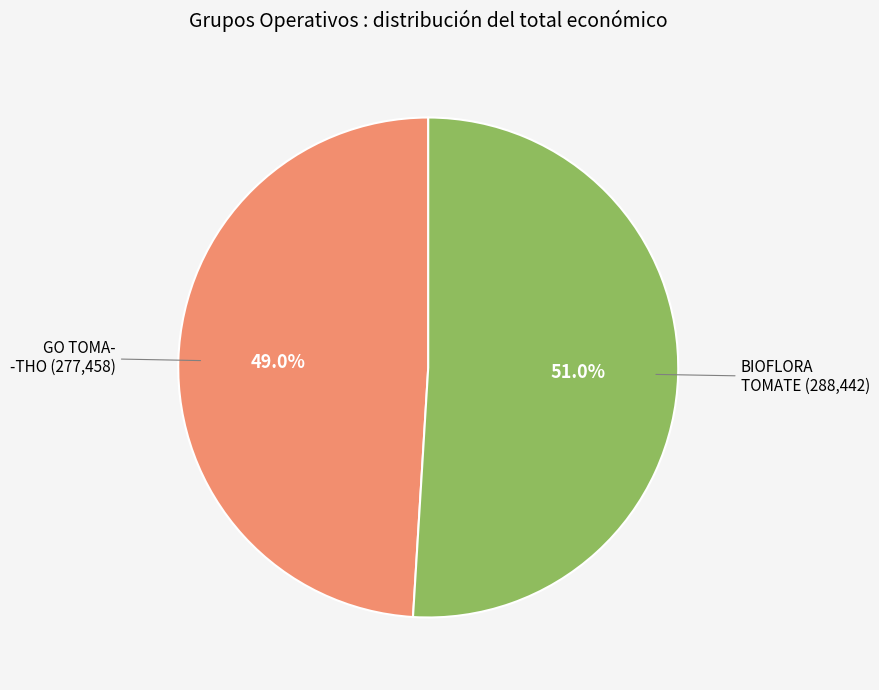

Is there a majority slice in this chart?

Yes